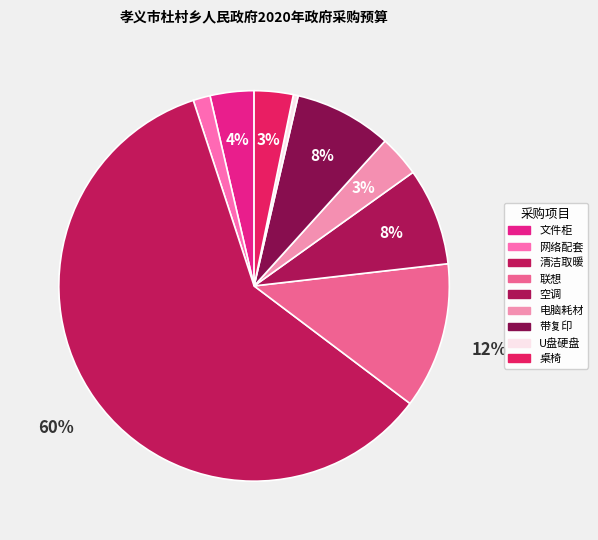

Count the number of slices in the pie.

9